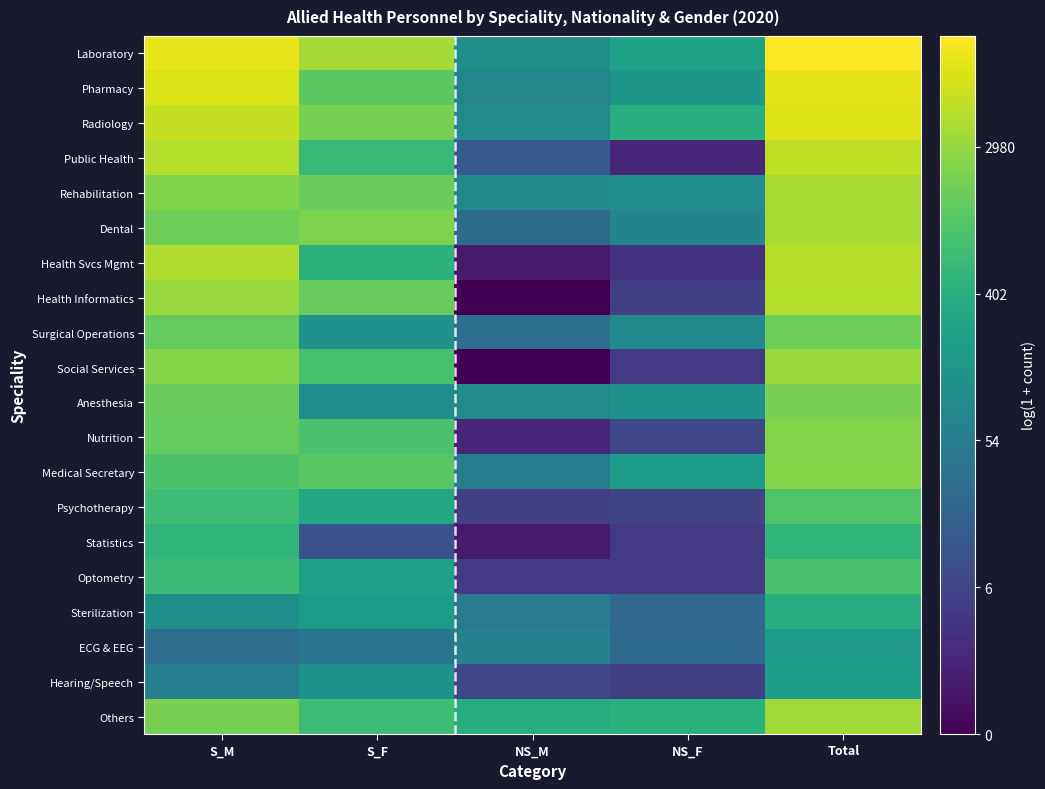

Which series has the largest total across all categories?

Laboratory